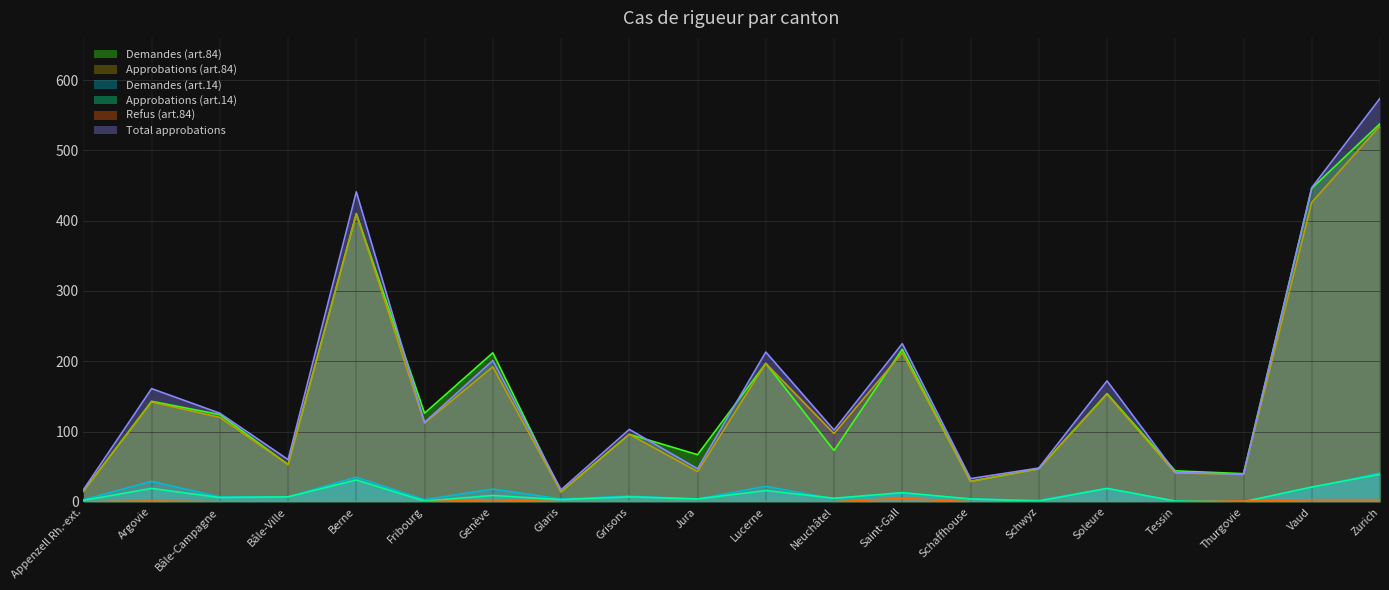

What is the maximum value shown in the chart?

574